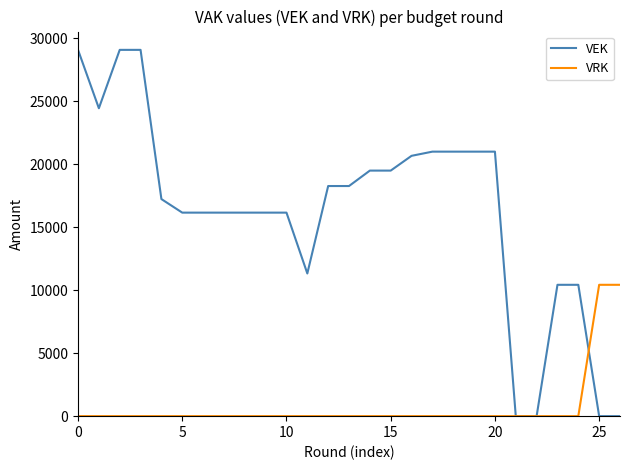

Which series has the largest total across all categories?

VEK